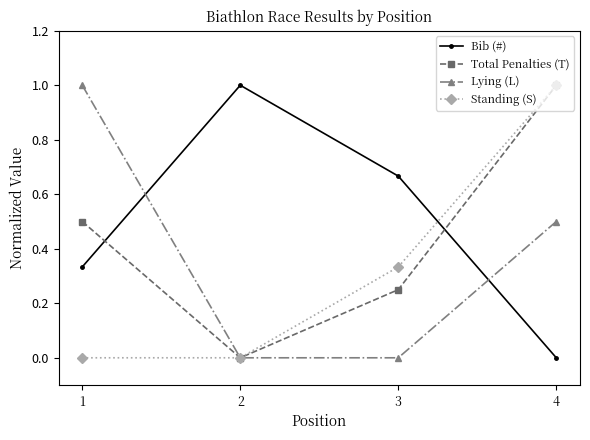

Rank the series by their average value, from lowest to highest.

Standing (S), Lying (L), Total Penalties (T), Bib (#)